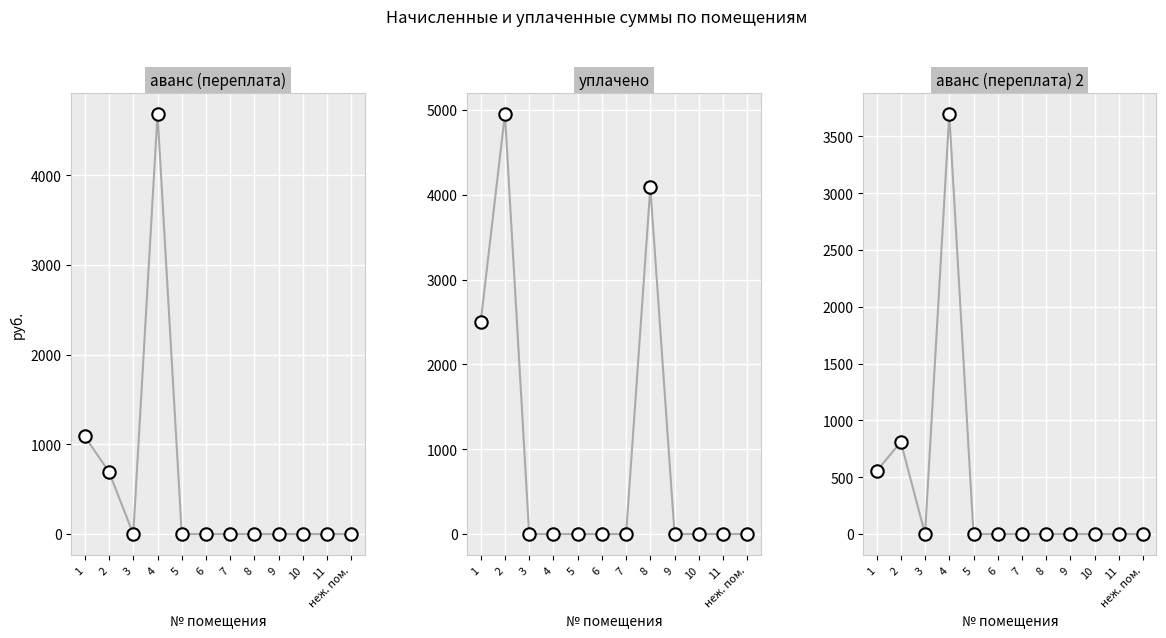

At how many categories does at least one series exceed 4515?

2